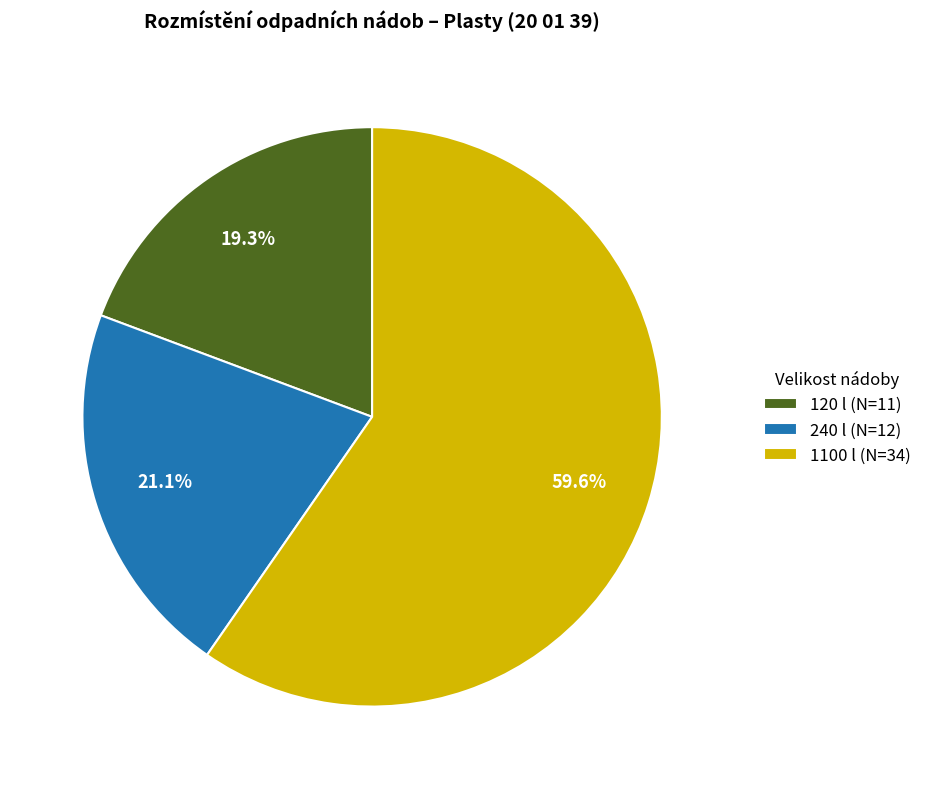

To the nearest percent, what percentage of the pie is 240 l?

21%